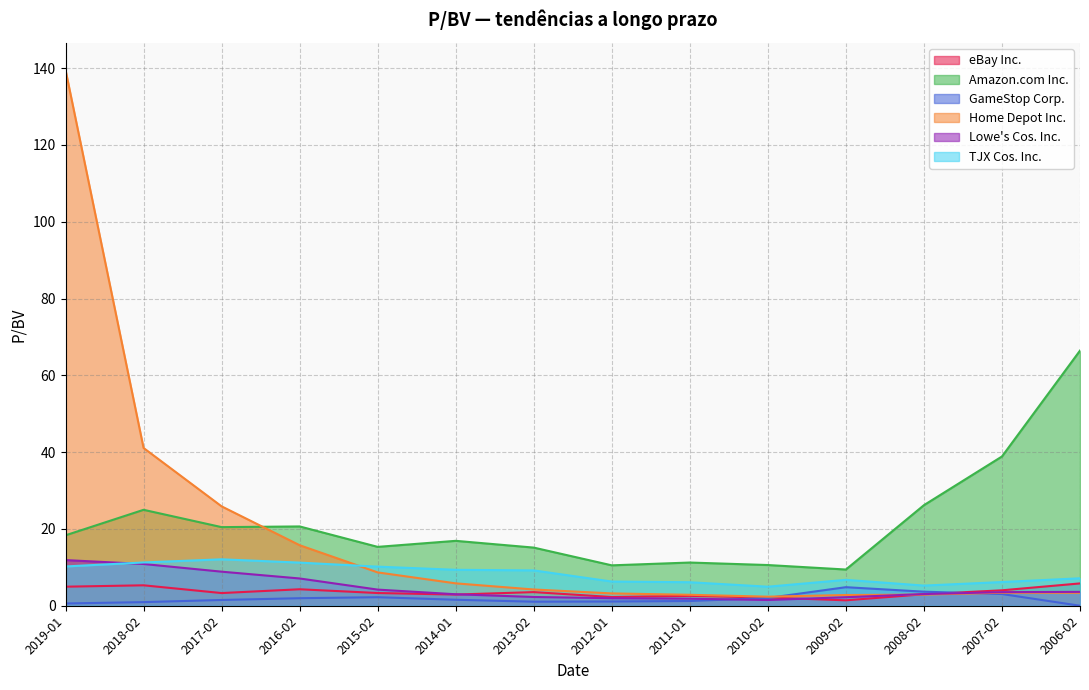

Reading left to right, transcribe all the data shown in this chart.

eBay Inc.: 5.0	5.3	3.3	4.3	3.3	2.9	3.5	2.3	2.6	2.1	1.4	3.0	4.0	5.8
Amazon.com Inc.: 18.3	25.0	20.5	20.6	15.3	16.9	15.1	10.5	11.2	10.6	9.4	26.2	38.9	66.4
GameStop Corp.: 0.6	0.9	1.5	2.0	2.2	1.6	1.1	1.1	1.2	2.0	4.8	3.7	3.0	0.0
Home Depot Inc.: 139.5	41.1	25.9	15.8	8.7	5.8	4.2	3.2	2.9	2.4	2.8	2.9	3.4	3.4
Lowe's Cos. Inc.: 11.9	10.9	8.9	7.1	4.2	3.0	2.3	2.0	1.8	1.5	2.2	3.0	3.5	3.6
TJX Cos. Inc.: 10.2	11.3	12.1	11.2	10.2	9.4	9.2	6.3	6.1	5.0	6.7	5.2	6.2	7.2